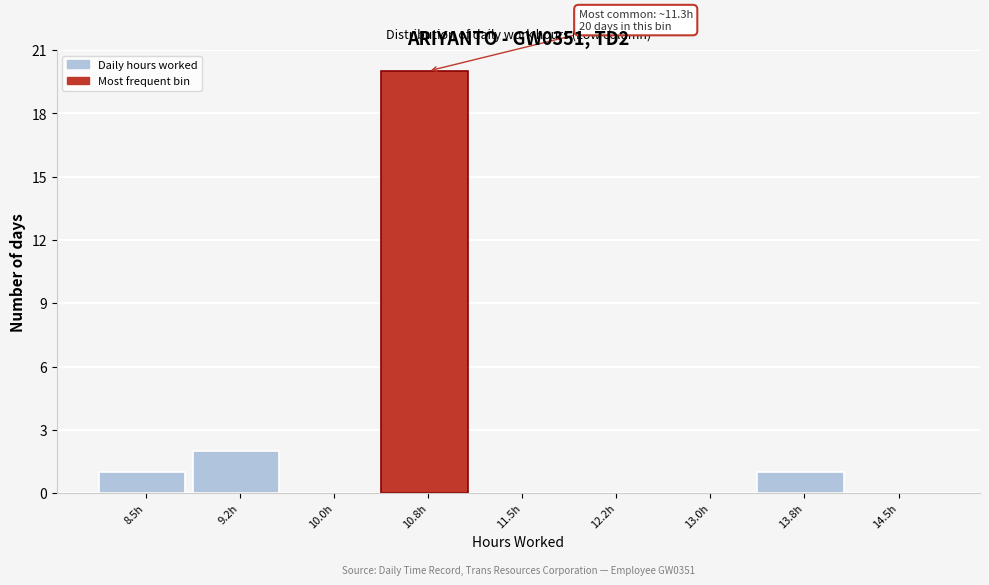

Reading right to left, transcribe all the data shown in this chart.

14.5h=0	13.8h=1	13.0h=0	12.2h=0	11.5h=0	10.8h=20	10.0h=0	9.2h=2	8.5h=1